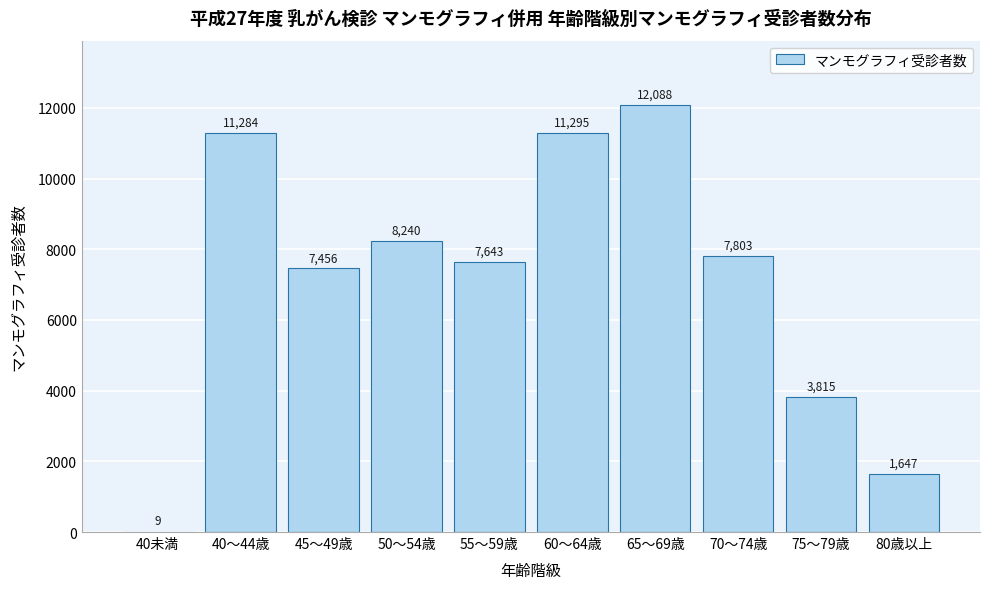

True or false: the data shows 9 at 40未満.

True